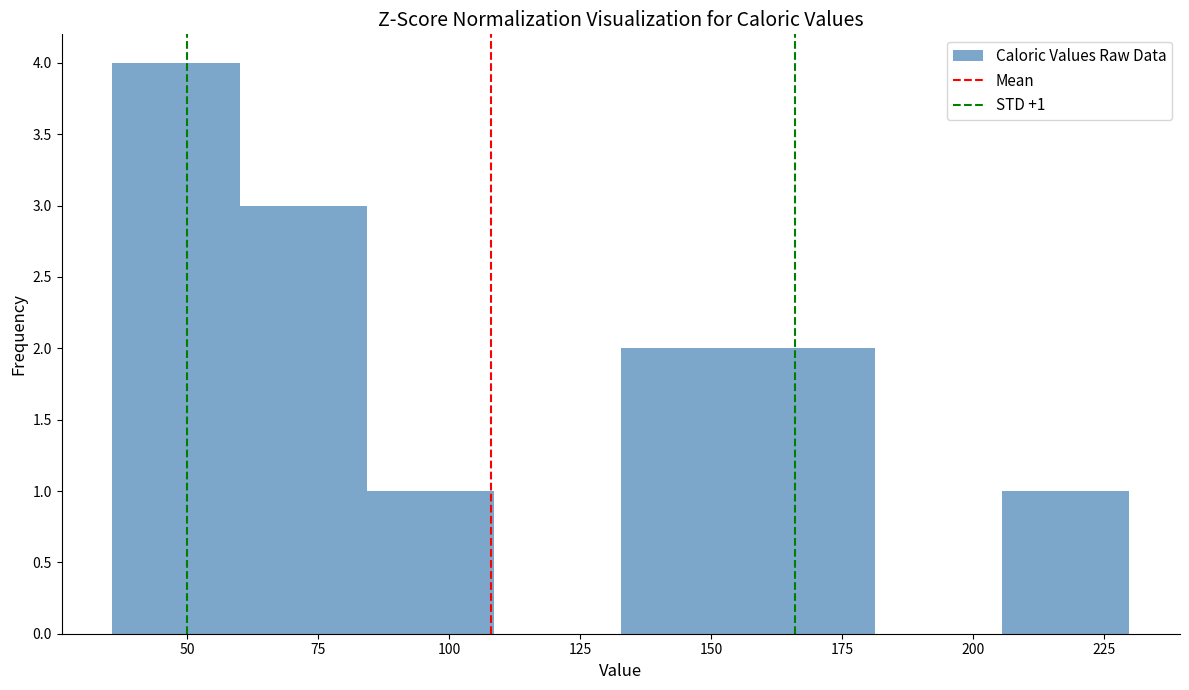

Over which range of the x-axis is the bar tallest?

35 to 60